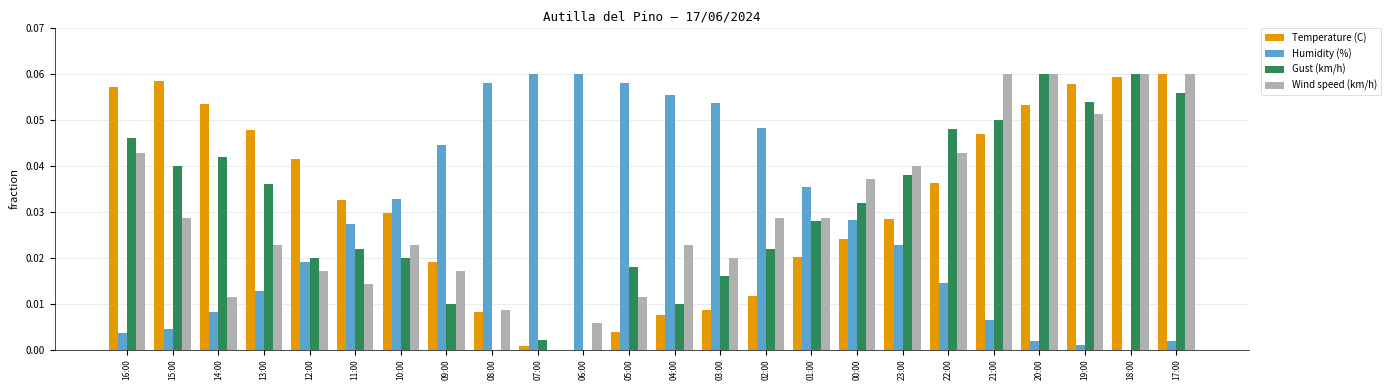

Is it true that Temperature (C) equals 0.0 at 22:00?

True